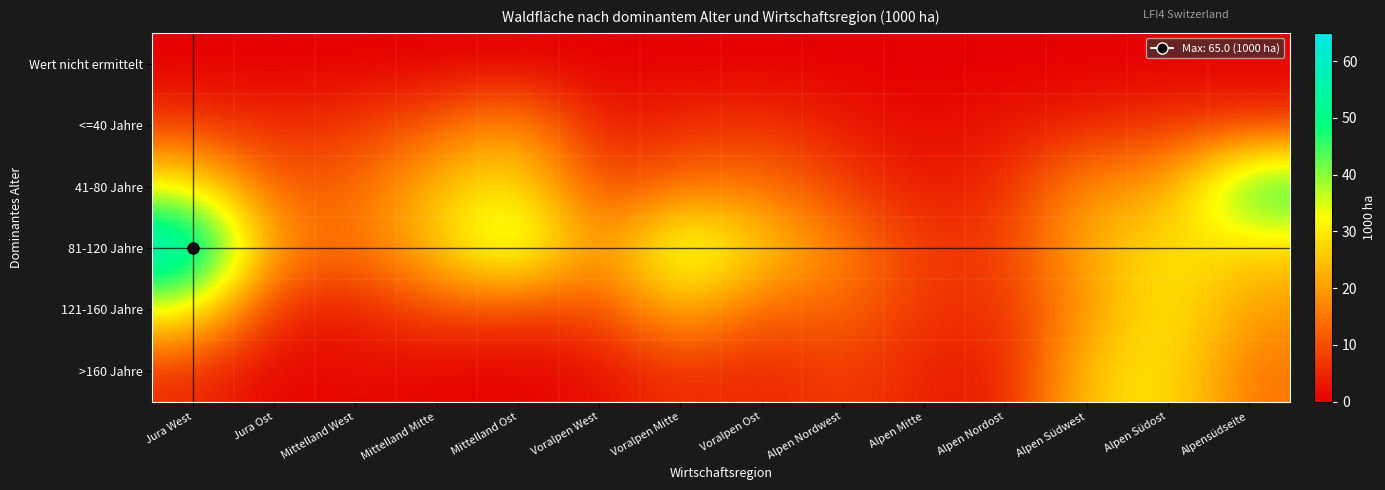

What is the maximum value shown in the chart?

65.0